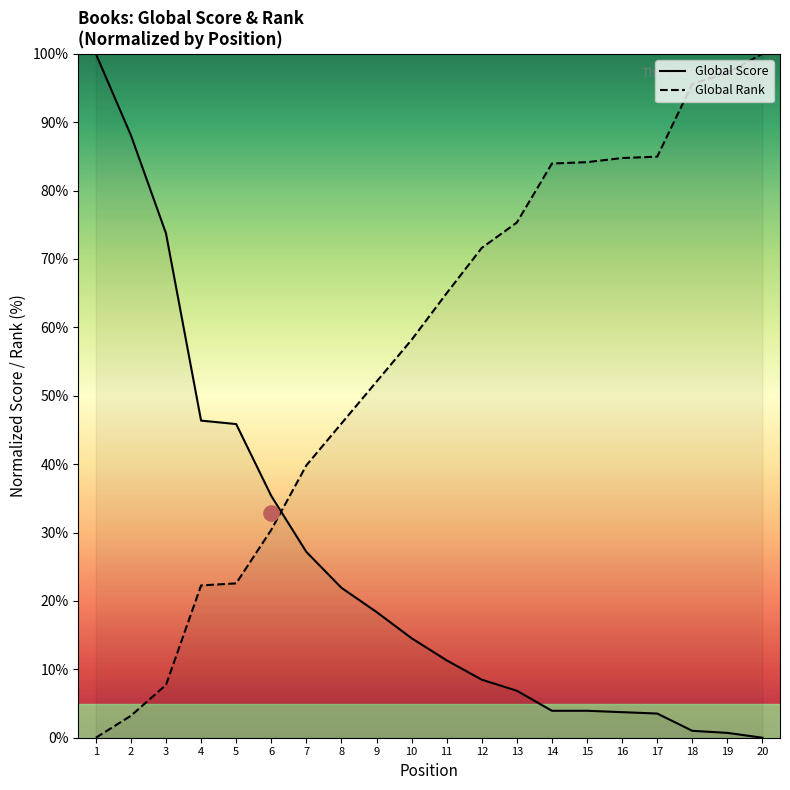

Which series reaches the minimum Y coordinate?

Global Score